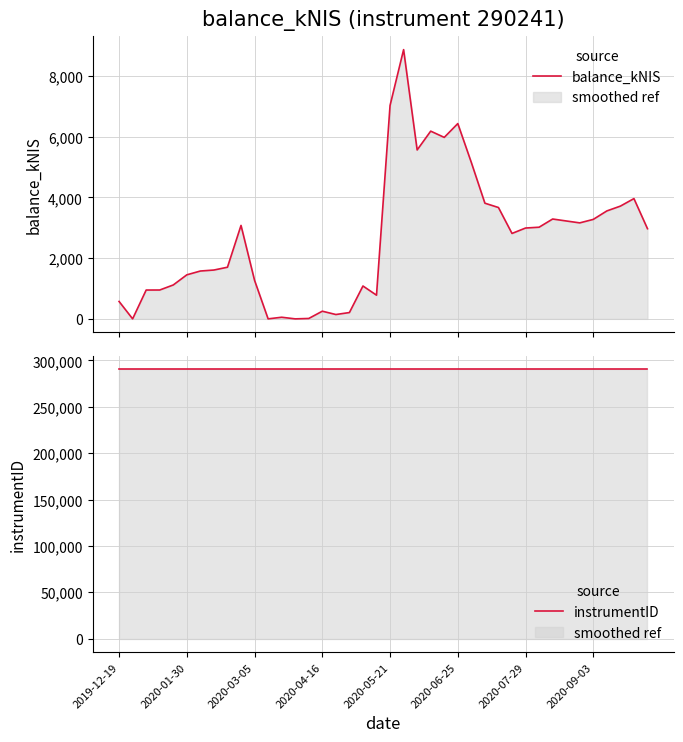

List the series in order of their overall mean, lowest first.

balance_kNIS, instrumentID